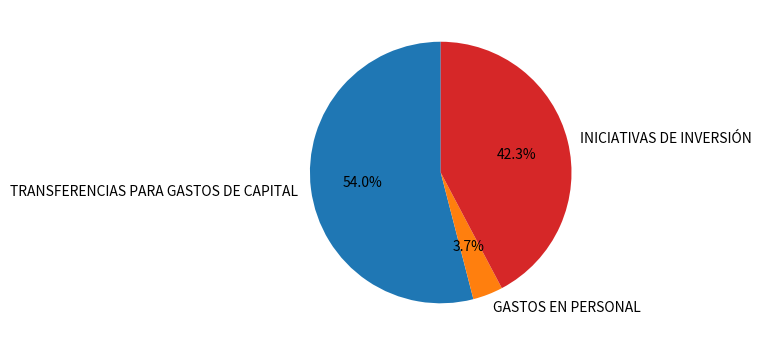

Between INICIATIVAS DE INVERSIÓN and GASTOS EN PERSONAL, which is larger?

INICIATIVAS DE INVERSIÓN